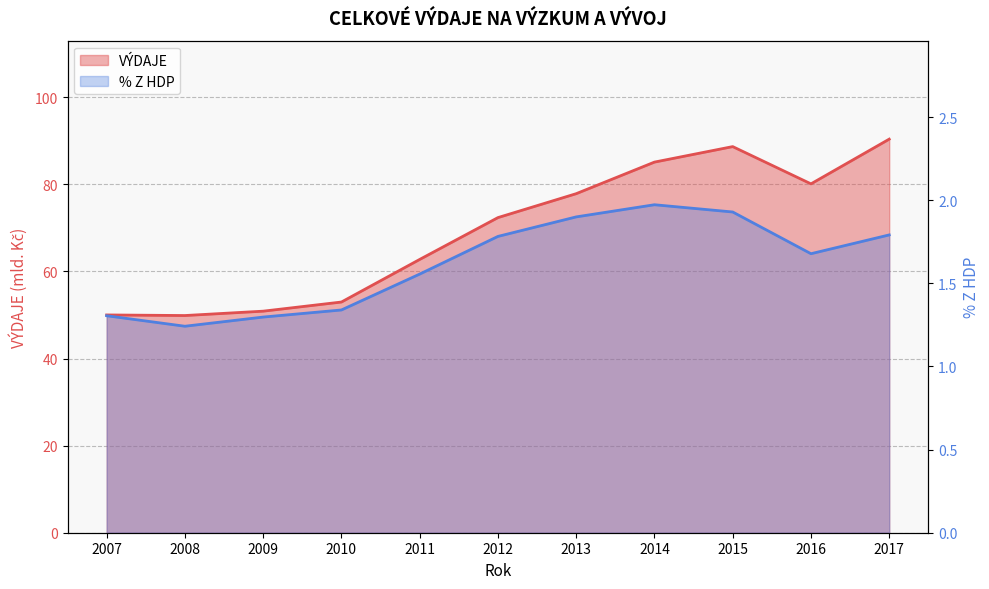

Rank the series at 2010 from highest to lowest value.

VÝDAJE, % Z HDP